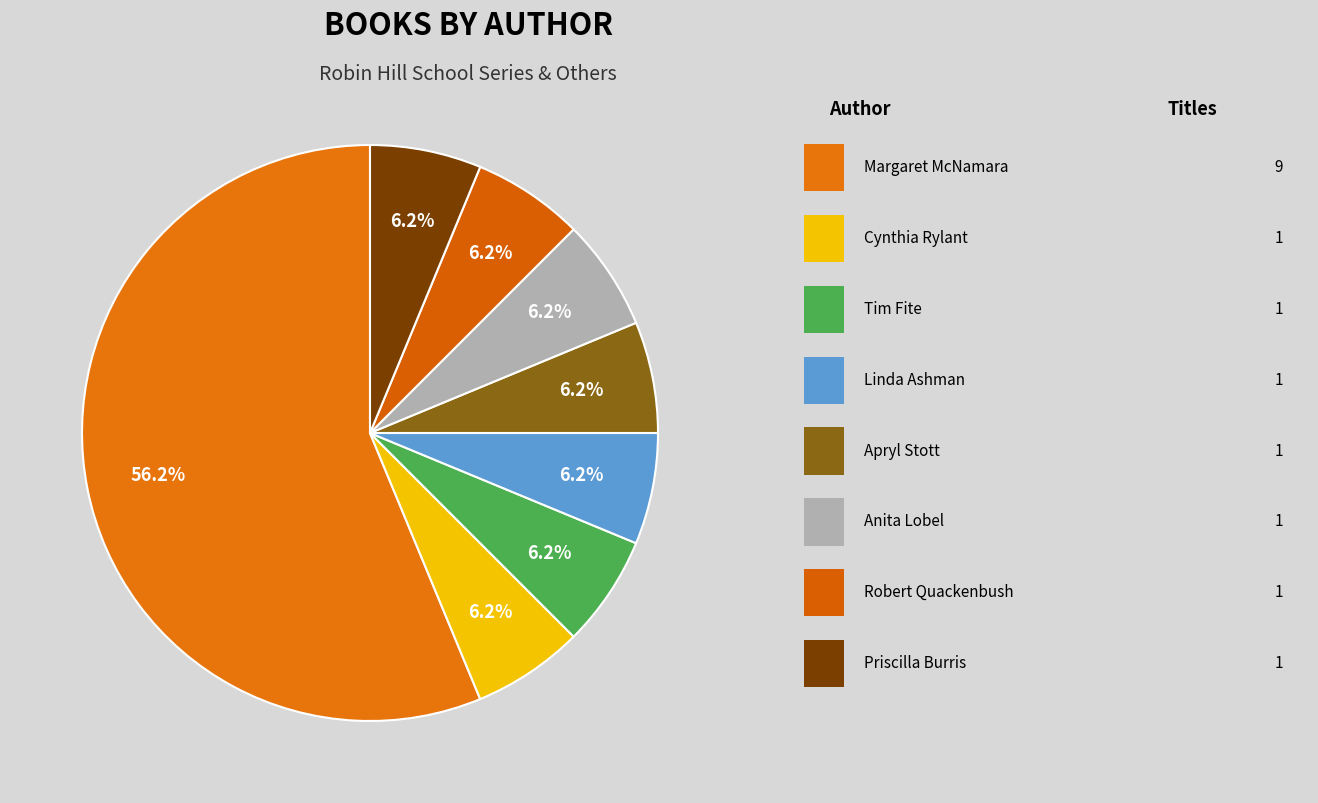

Which slice is the smallest?

Priscilla Burris (83396623)